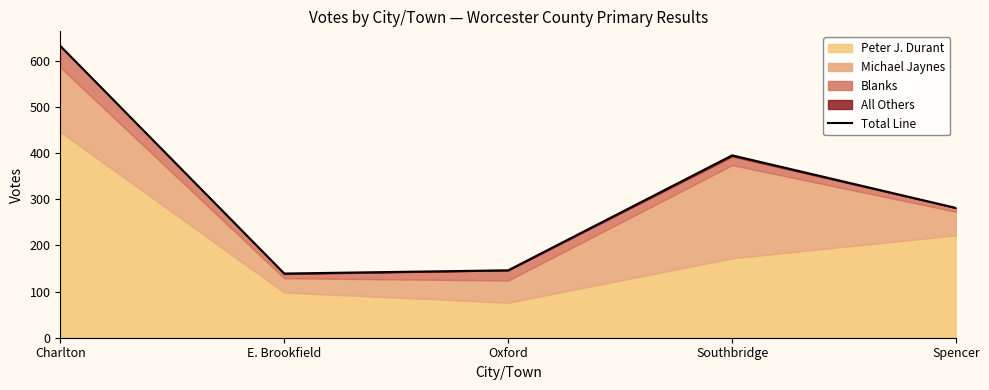

Approximately how many times larger is the value at E. Brookfield compared to Charlton?

0.2